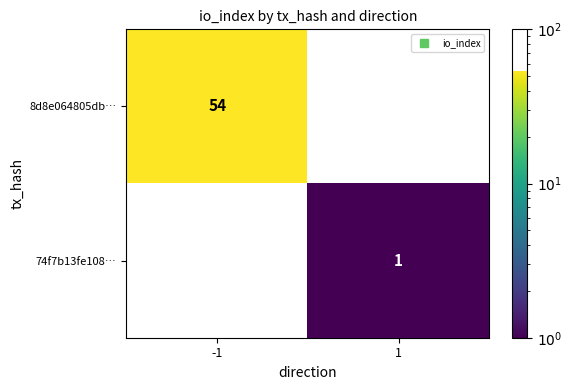

Count the number of data series in this chart.

2